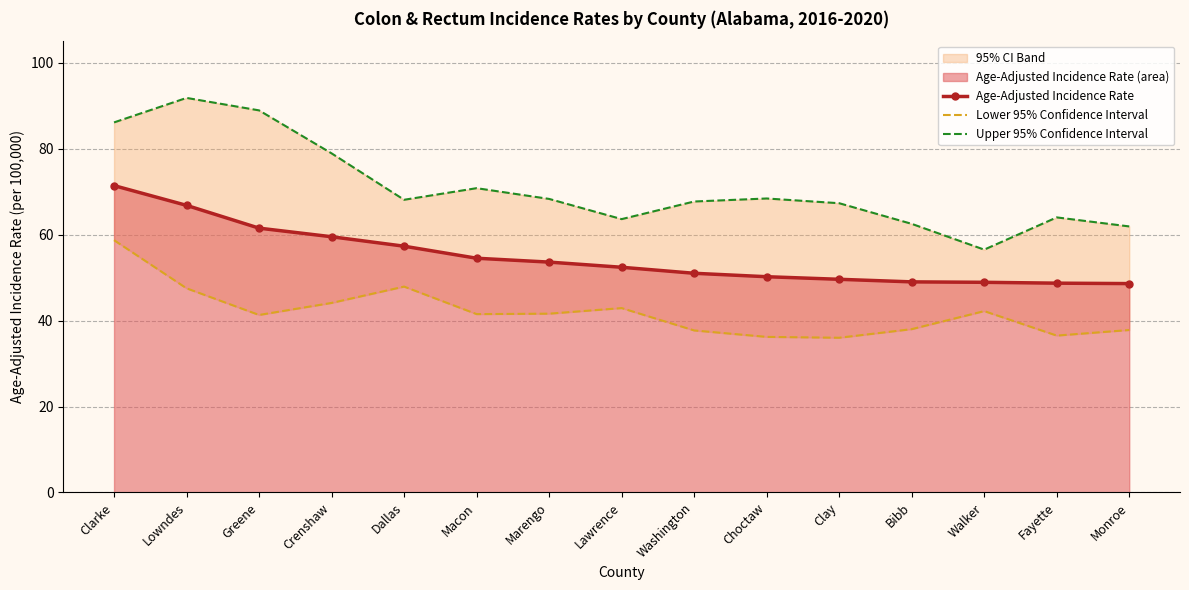

What is the difference between the Upper 95% Confidence Interval values at Greene and Washington?

21.2